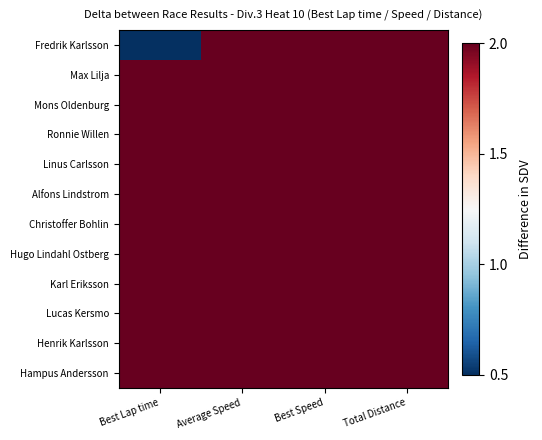

Which series has the largest range (max minus min)?

Fredrik Karlsson